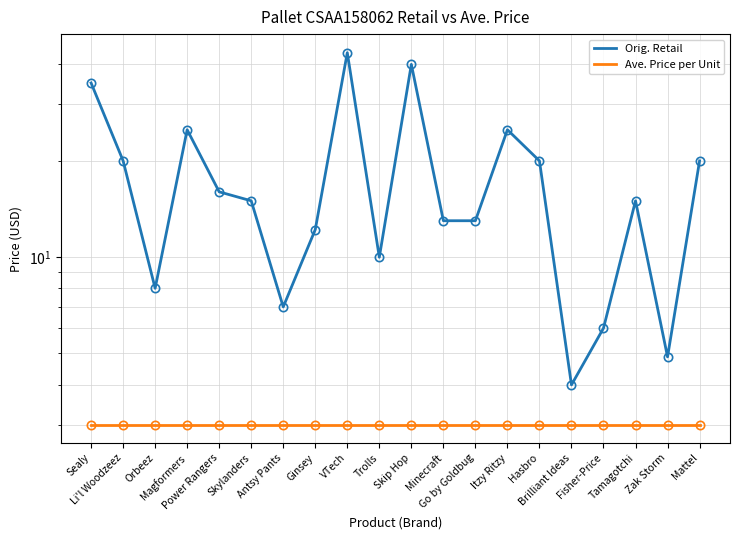

What is the sum of all Ave. Price per Unit values?

60.0